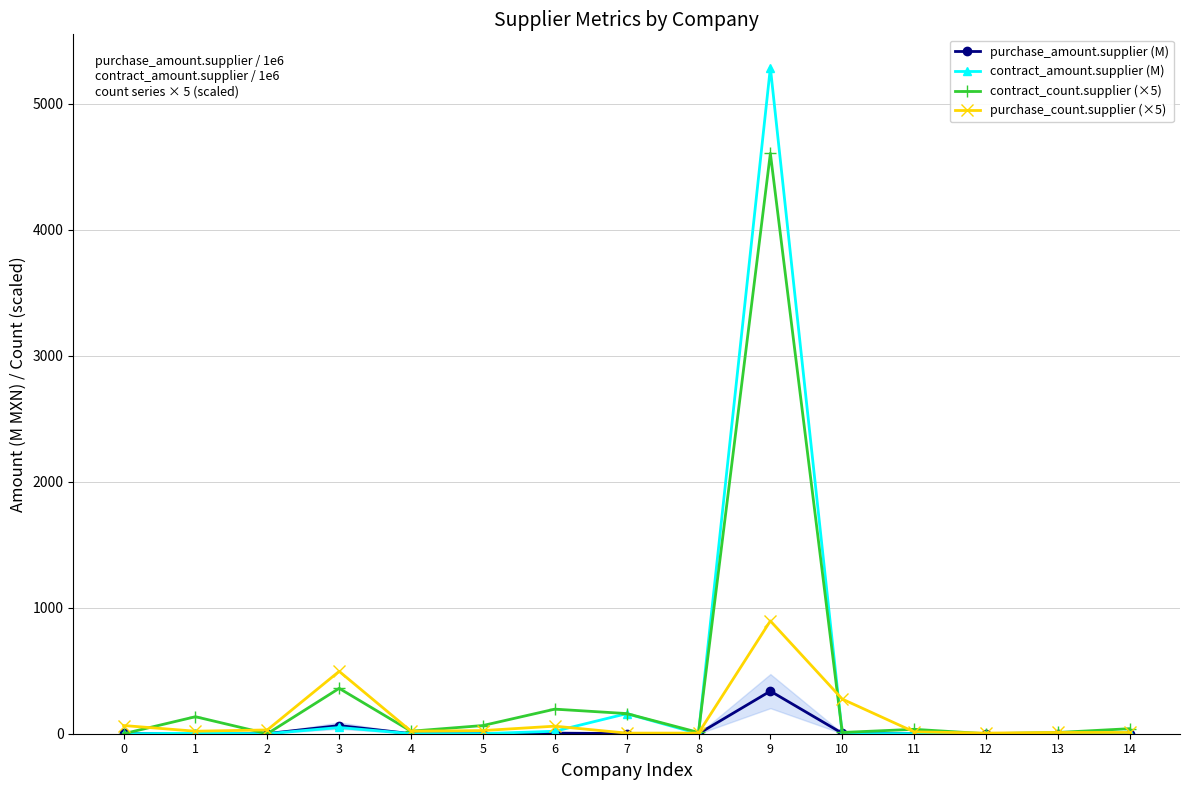

What is the total value across all series at 2?

31.1